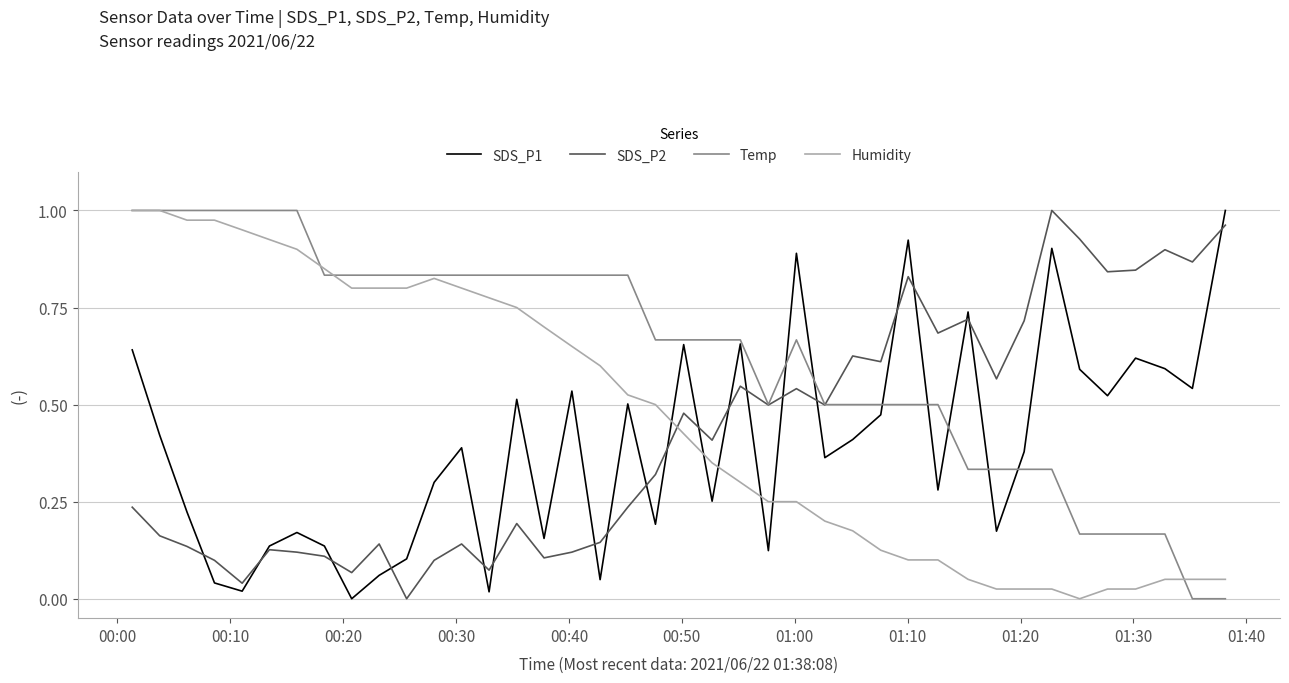

True or false: Humidity and SDS_P1 cross at least once.

True